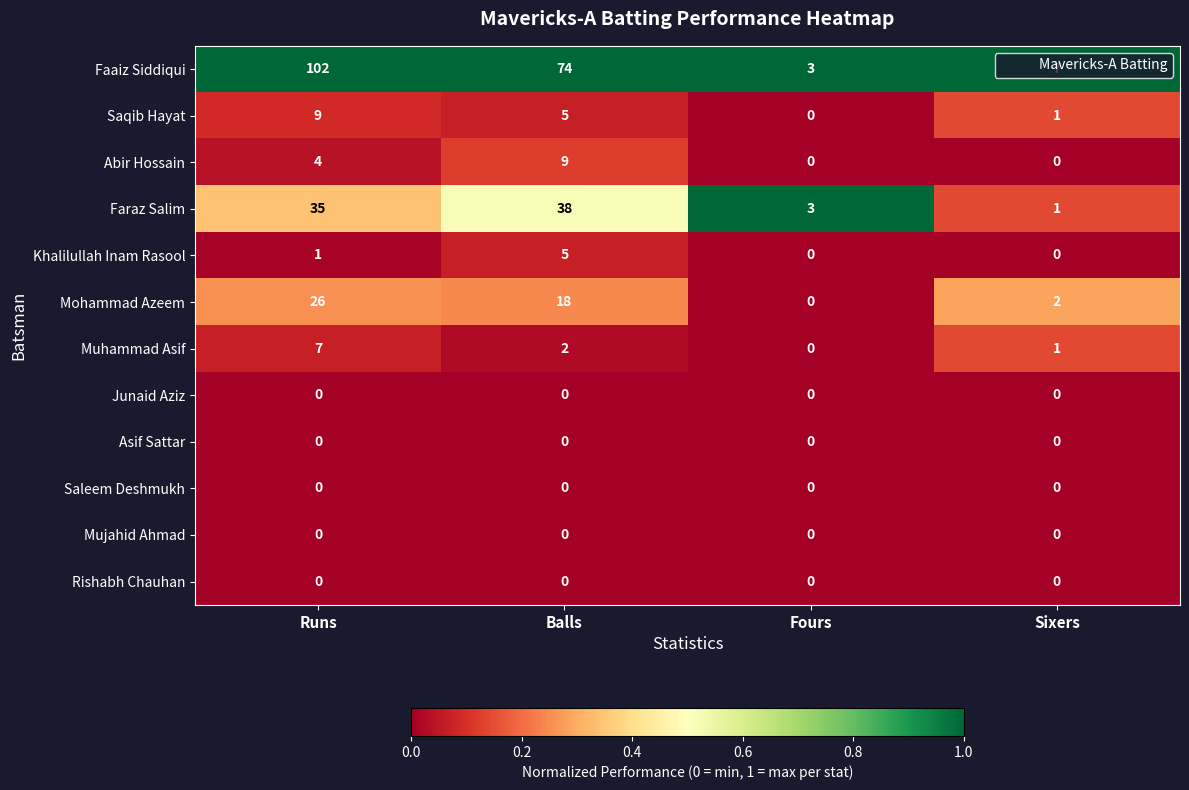

What is the maximum value shown in the chart?

102